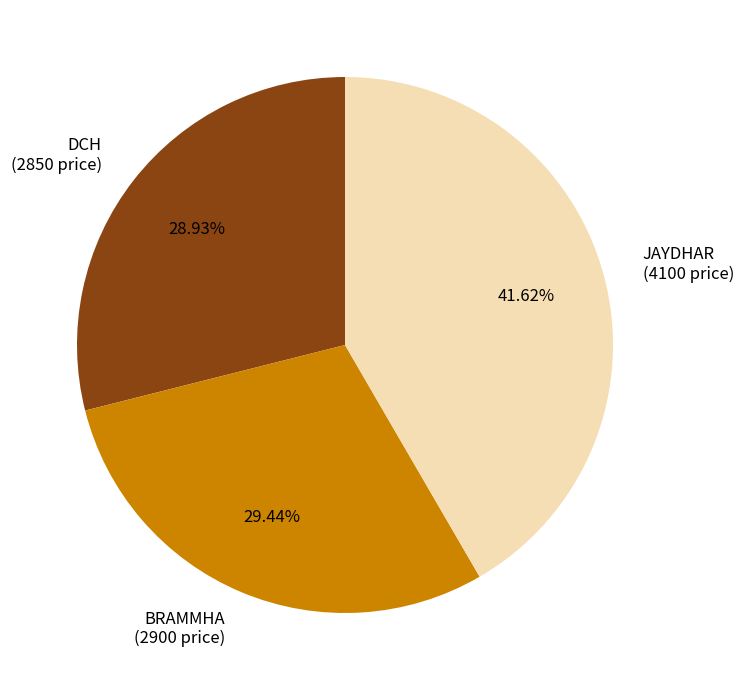

Rank the categories by value from highest to lowest.

JAYDHAR, BRAMMHA, DCH